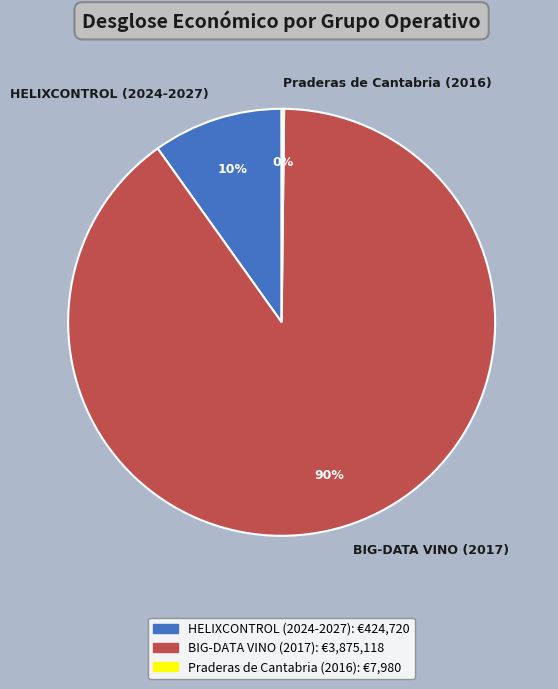

True or false: HELIXCONTROL (2024-2027) accounts for 1% of the total.

False